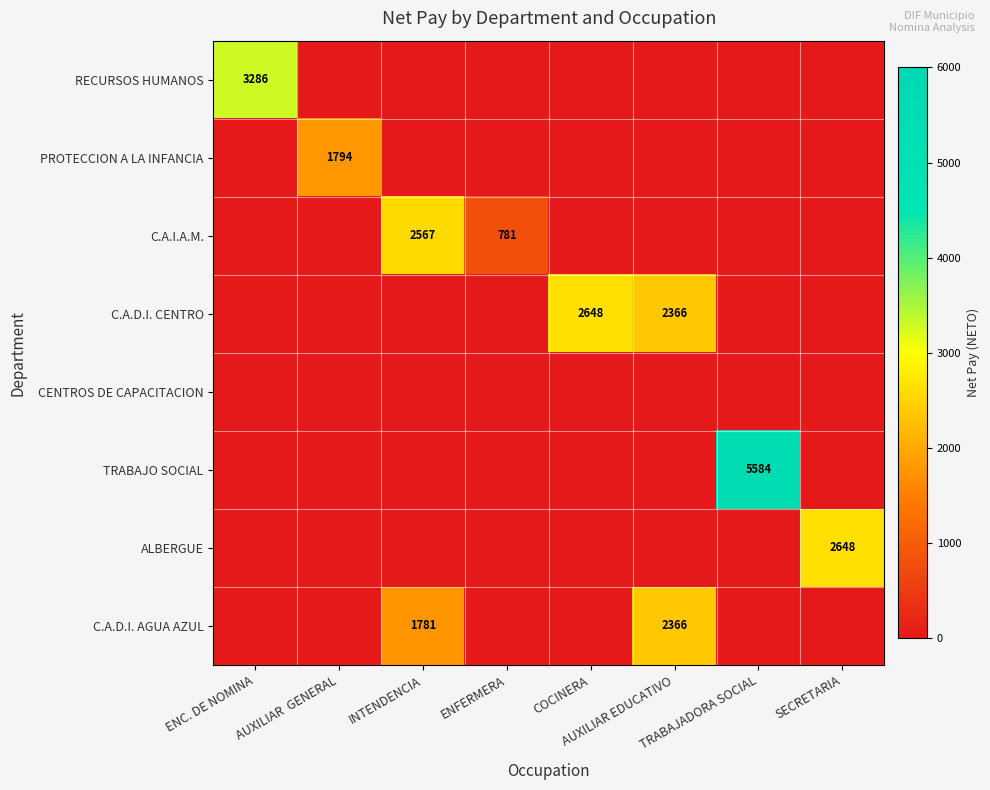

What is the sum of all RECURSOS HUMANOS values?

3286